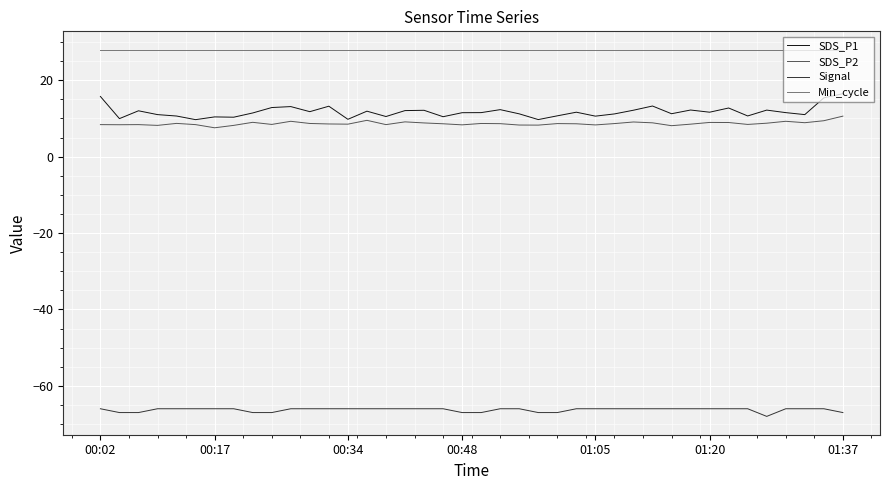

How many lines are shown in the chart?

4